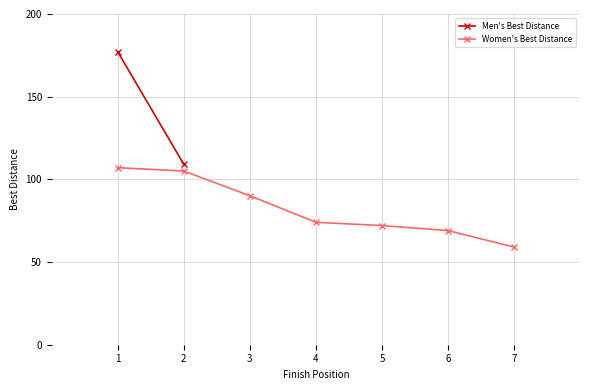

Between 2 and 3, which is larger?

2